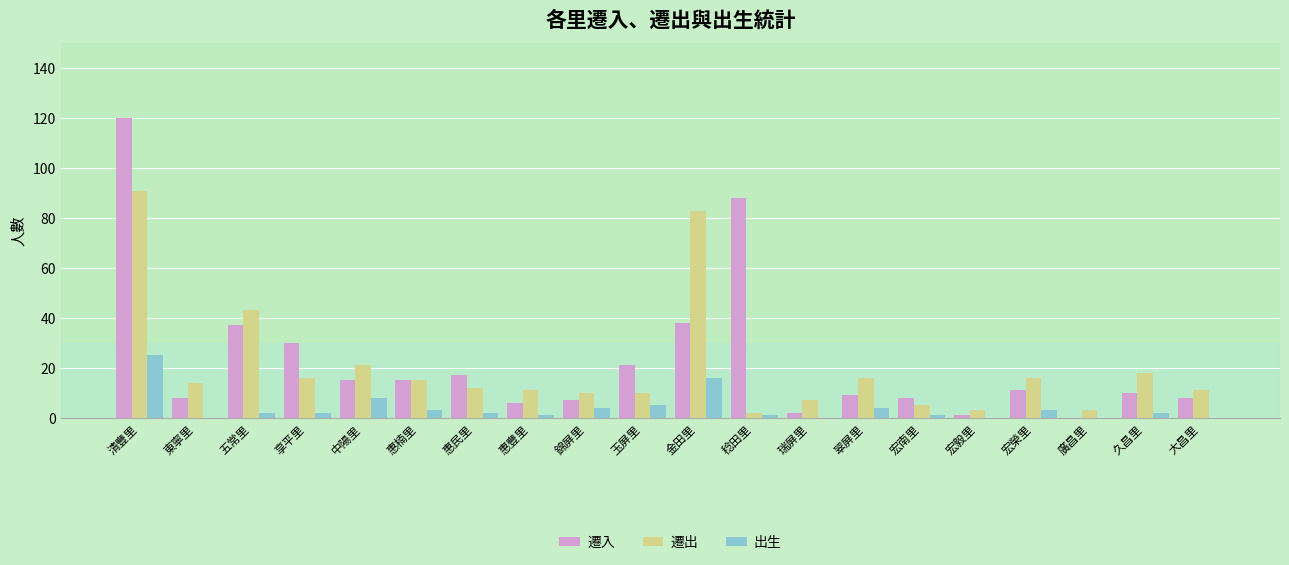

Which series has the largest total across all categories?

遷入